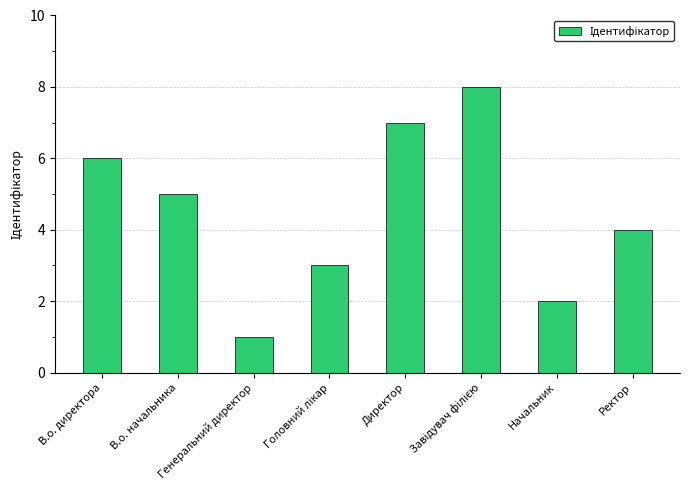

Count the number of categories in the chart.

8